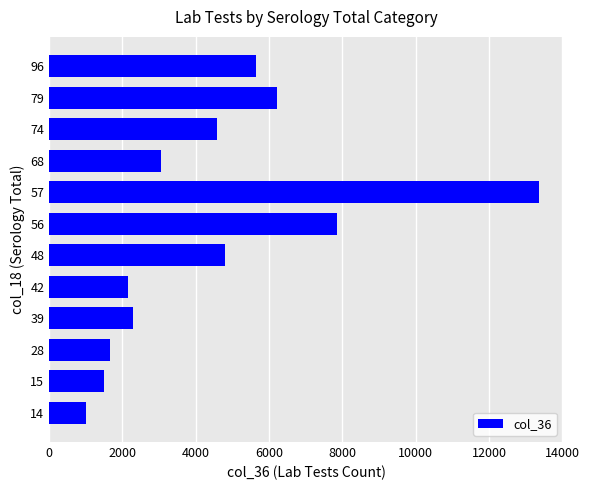

Reading bottom to top, list all the values displayed in this chart.

14=994	15=1482	28=1650	39=2293	42=2144	48=4795	56=7848	57=13348	68=3050	74=4572	79=6221	96=5647